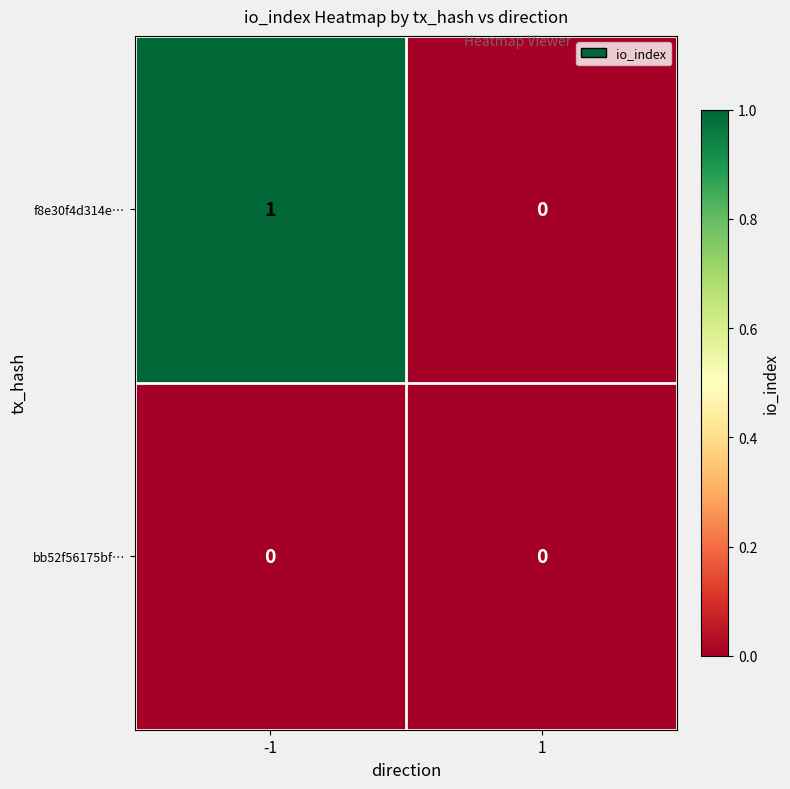

The f8e30f4d314e… series shows 0 at 1. True or false?

True